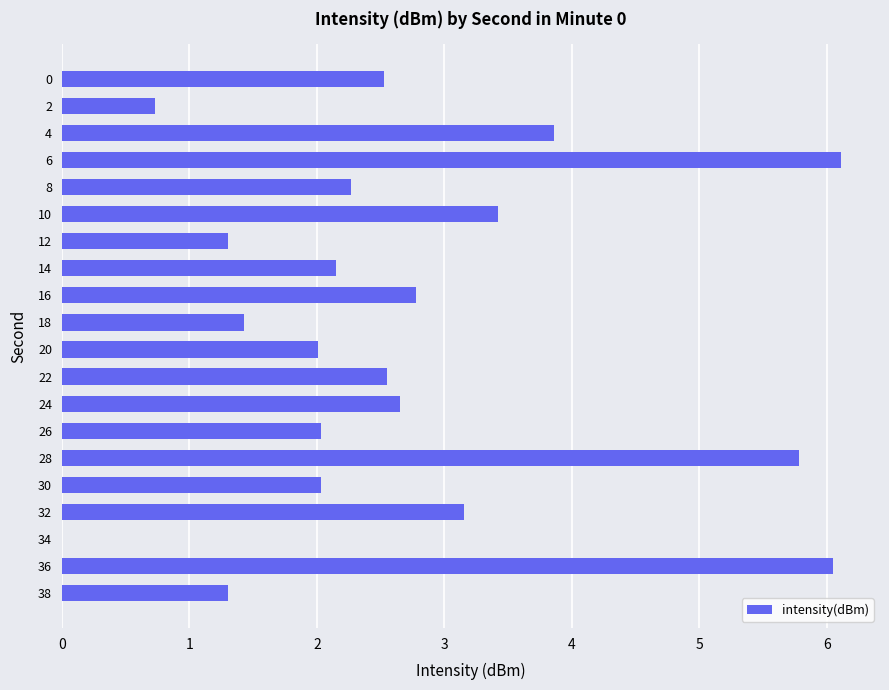

Are the bars horizontal?

Yes